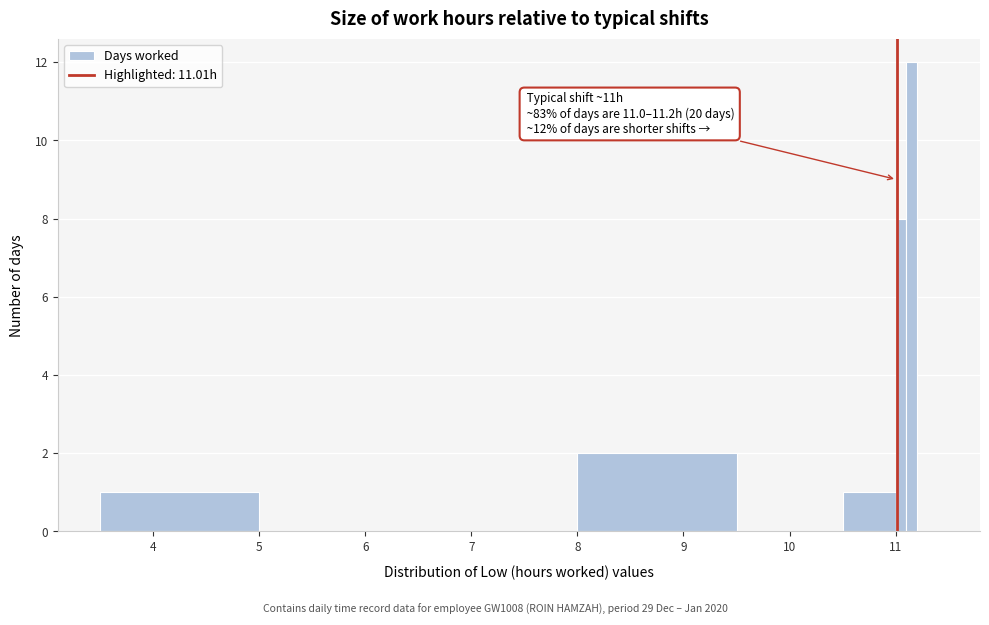

Around what value on the x-axis is the tallest bar? Give the approximate position of its centre, as read against the axis.

11.2